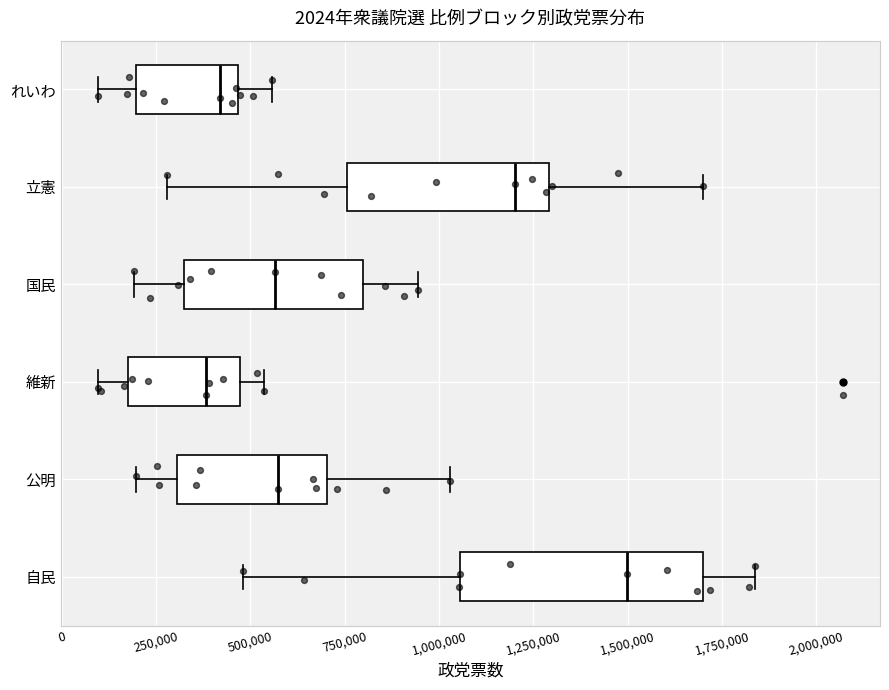

Which box is the widest, from its left edge to its right edge?

自民